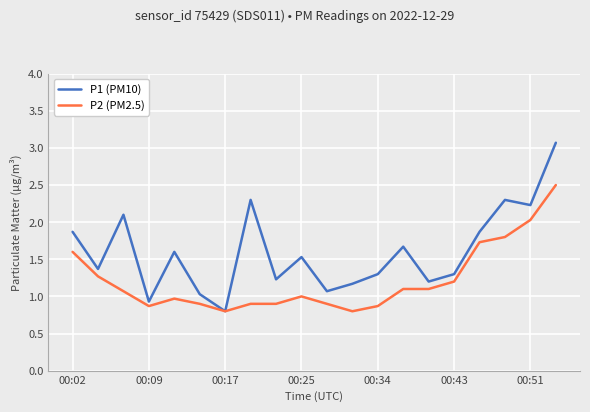

Which series has the largest total across all categories?

P1 (PM10)